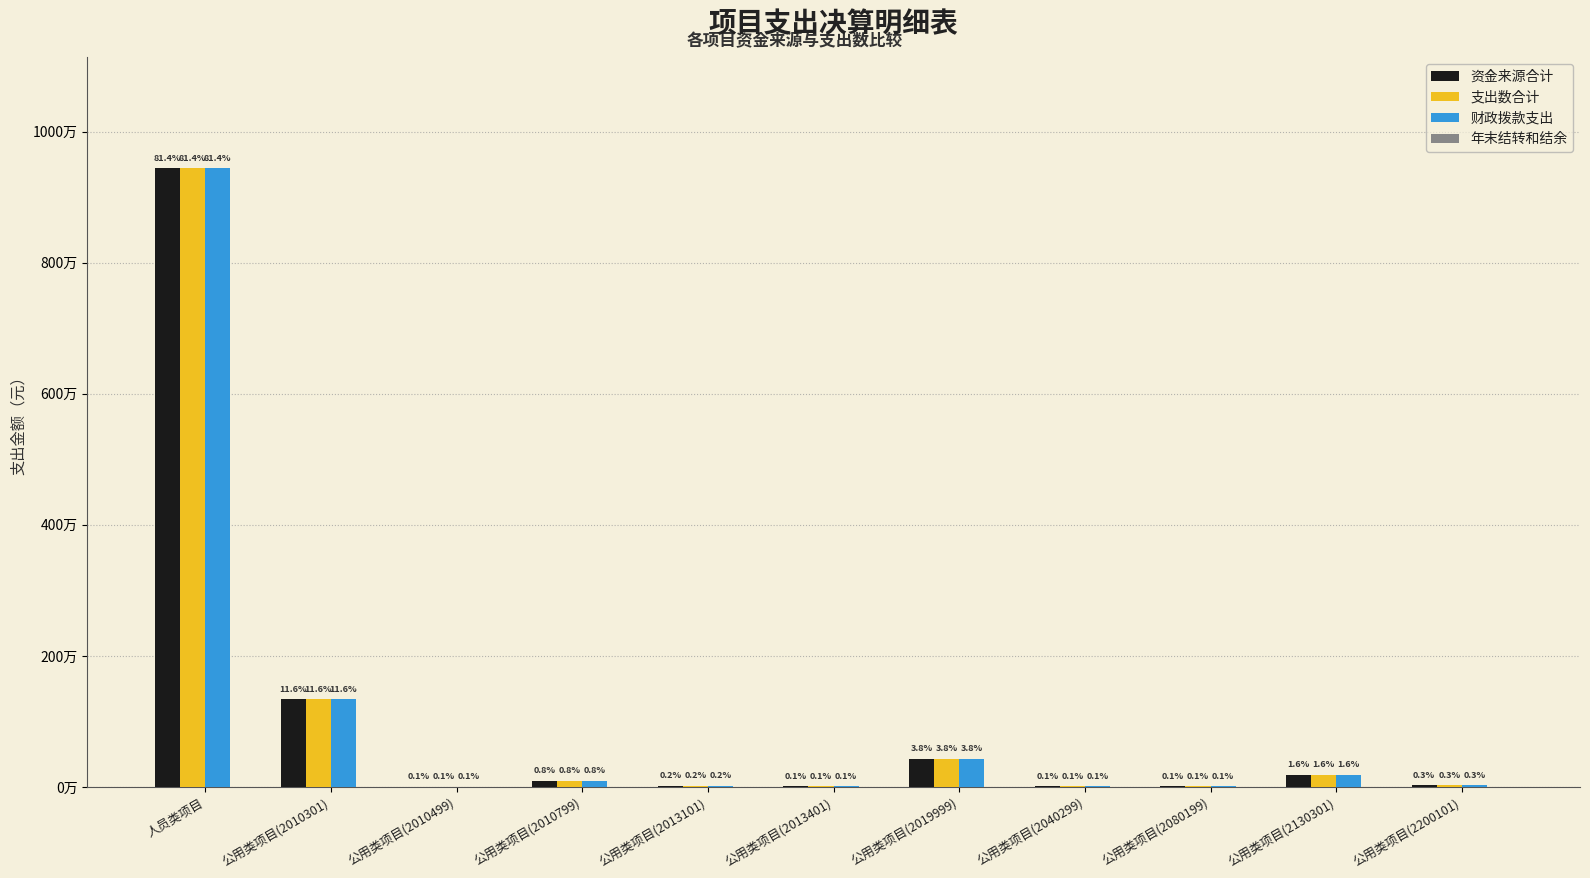

Does the chart contain stacked bars?

No